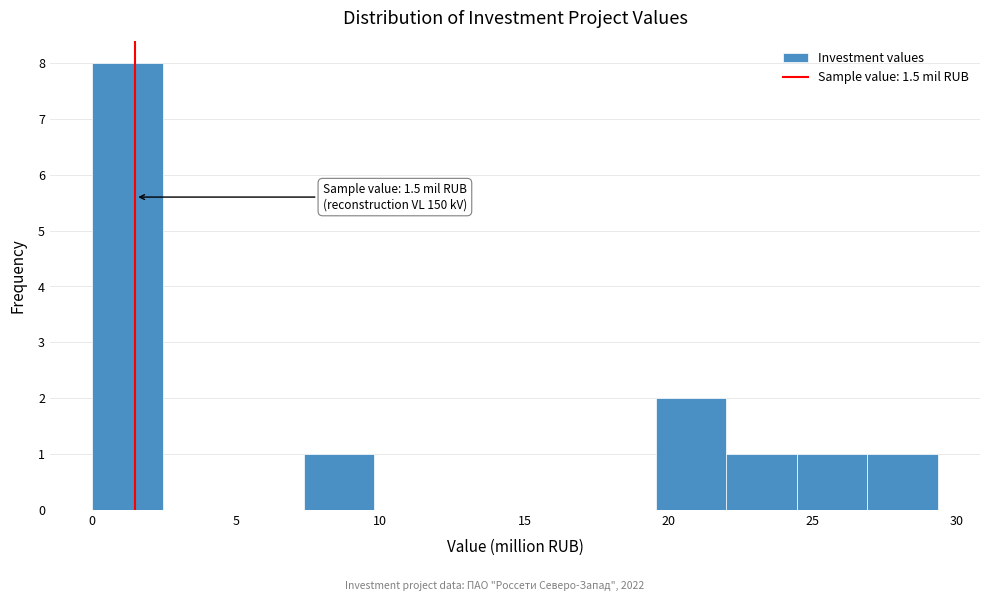

Over which range of the x-axis is the bar tallest?

0.0 to 2.5